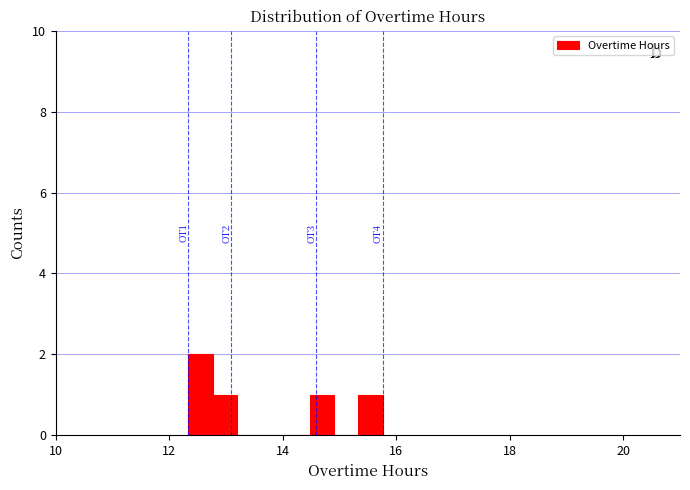

Read against the x-axis, roughly where is the centre of the tallest bar?

12.6